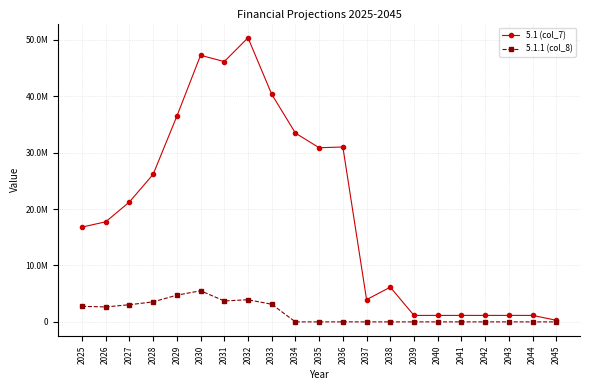

At which category is the sum across all series the highest?

2032